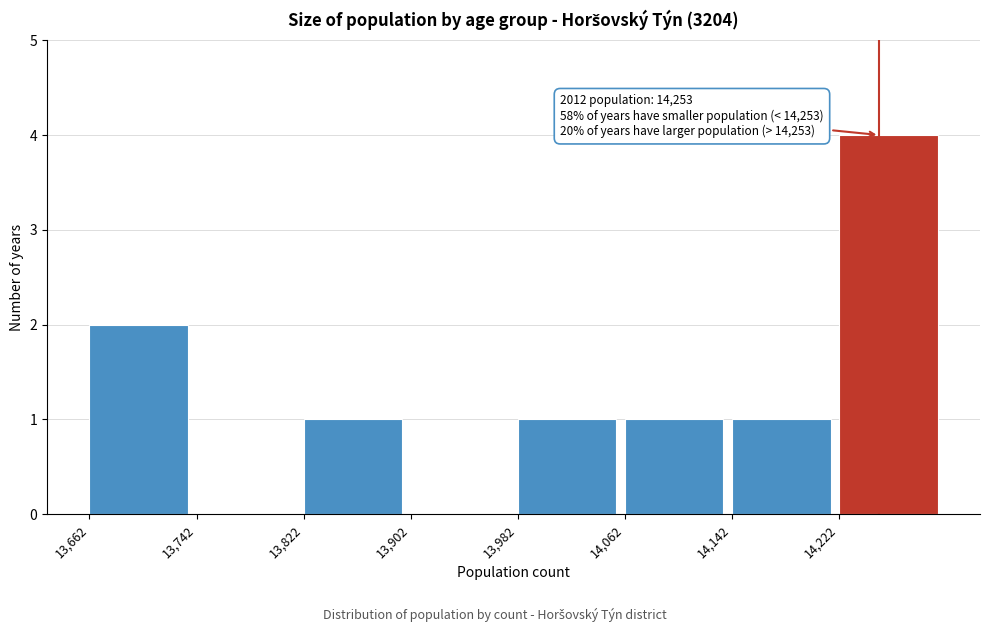

Which range on the x-axis has the tallest bar?

14220 to 14300